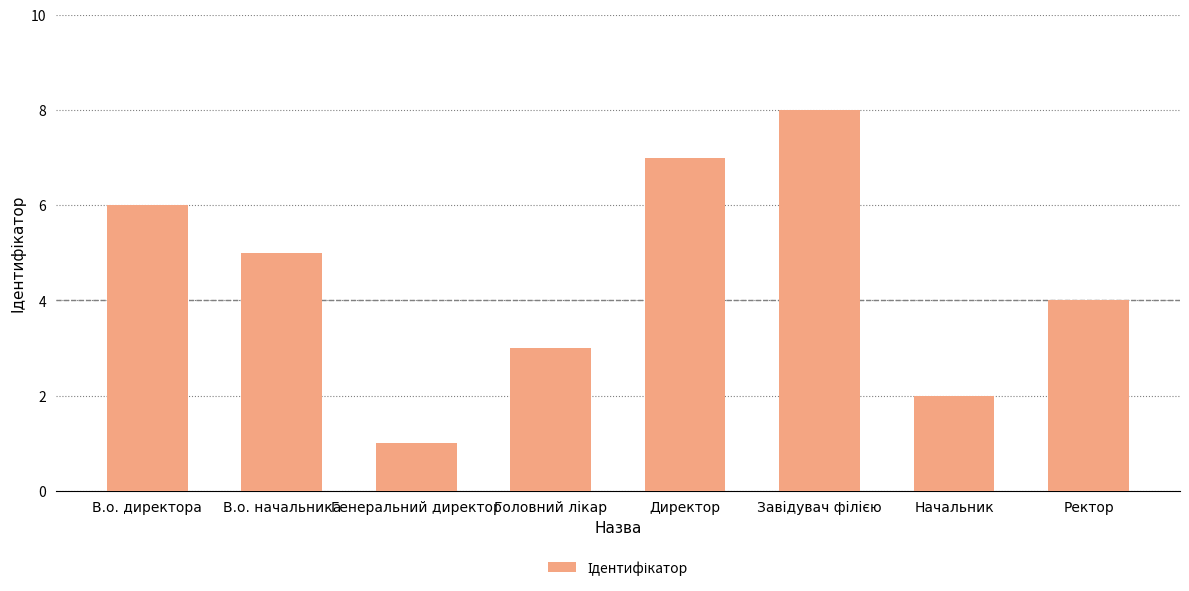

What is the change in value from Начальник to Ректор?

+2